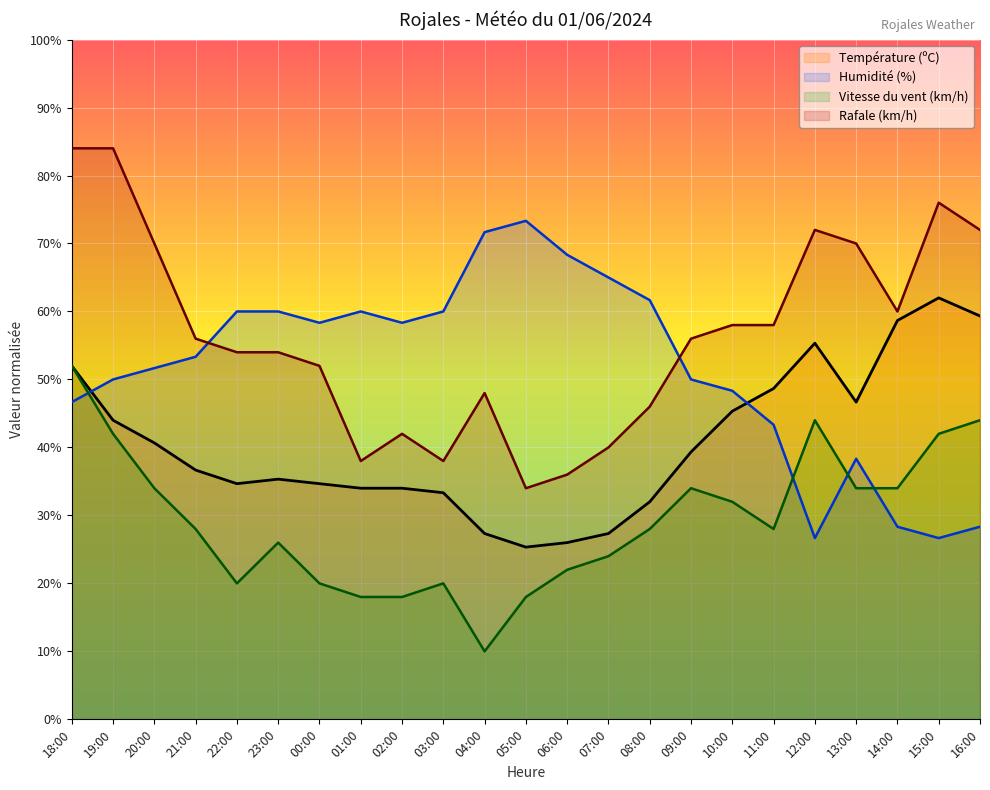

How many distinct data groups are displayed?

4